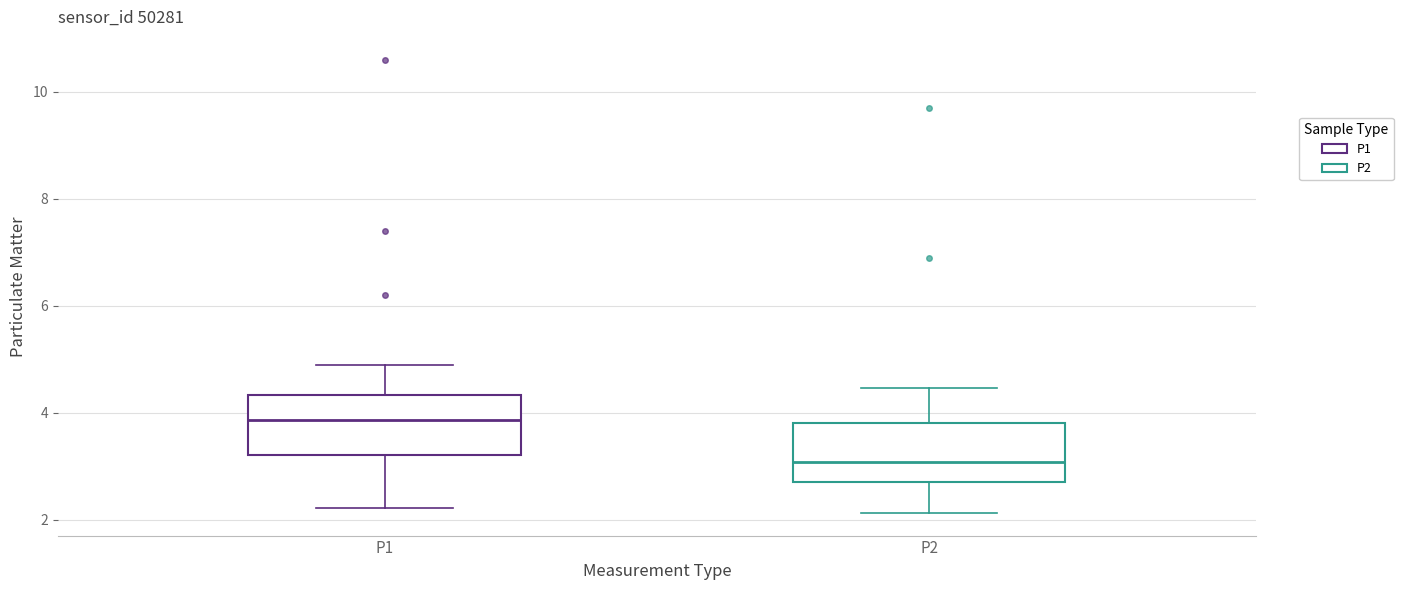

Which box's median line is the lowest?

P2